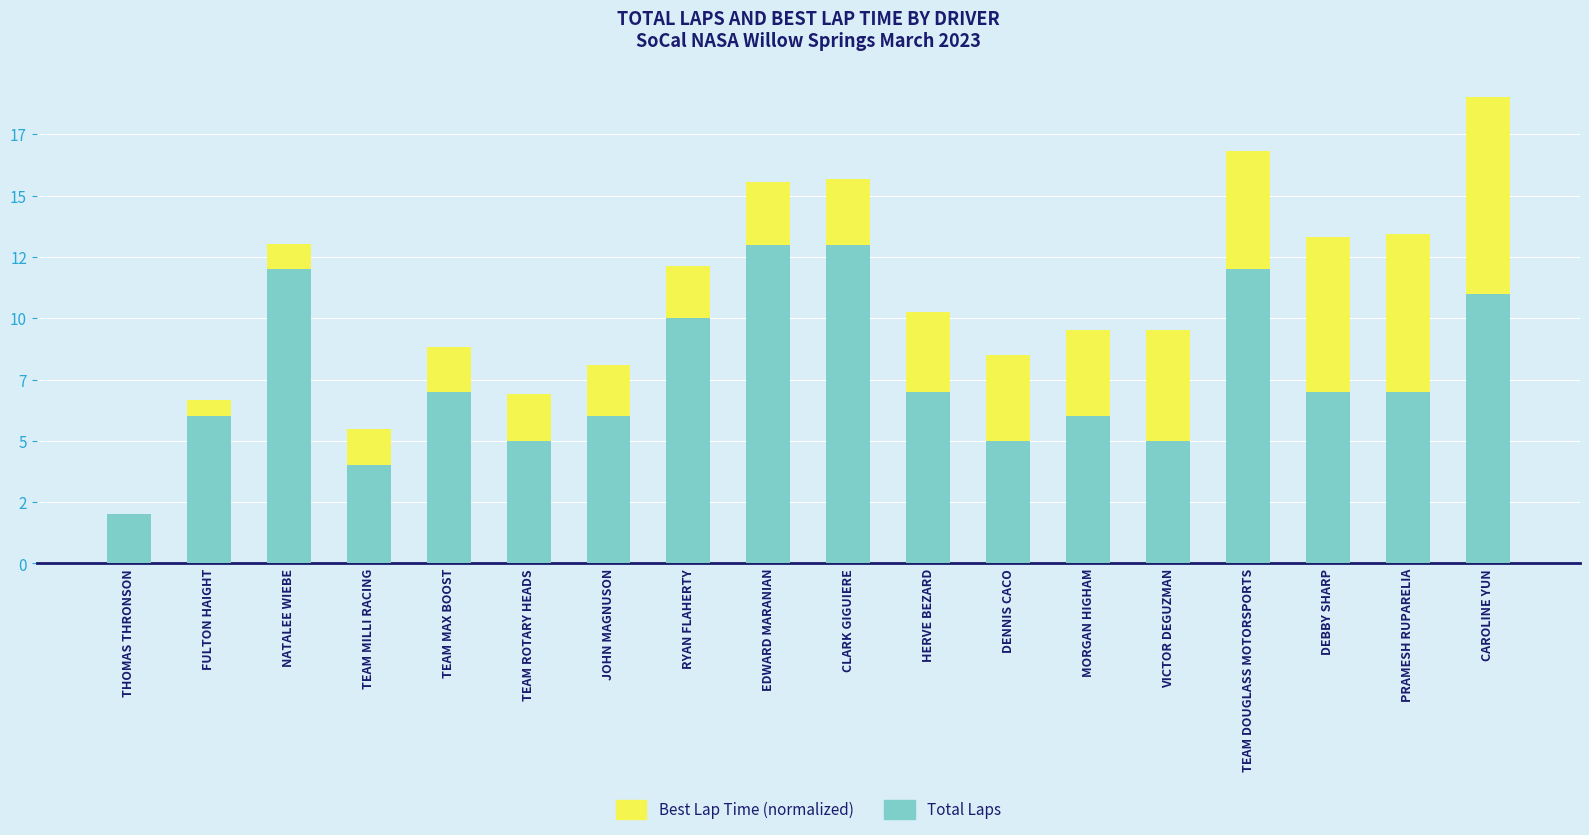

At PRAMESH RUPARELIA, list the series in order from smallest to largest.

Best Lap Time (normalized), Total Laps